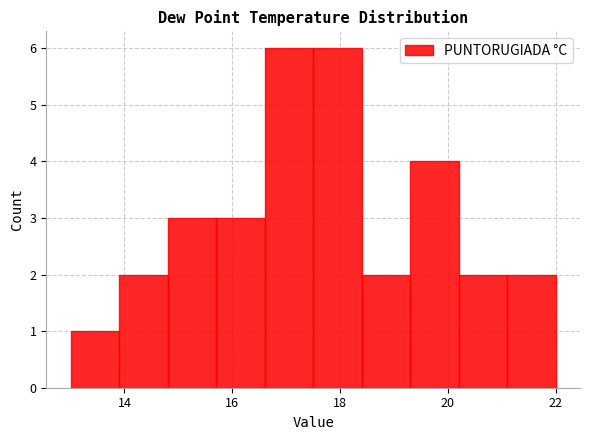

What is the height of the bar covering 20.2 to 21.1 on the x-axis? Neither the bar edges nor the heights are printed on the chart, so give them approximately, as read against the axes.

2